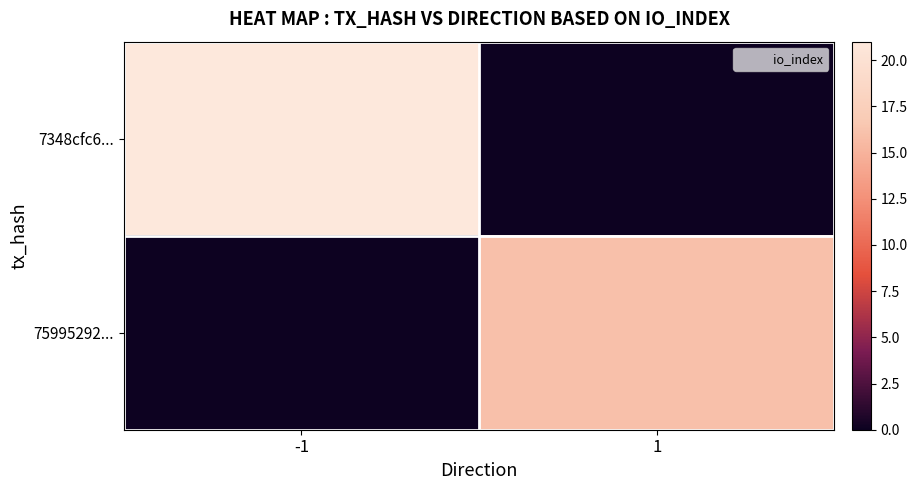

Which series has the largest range (max minus min)?

7348cfc6...